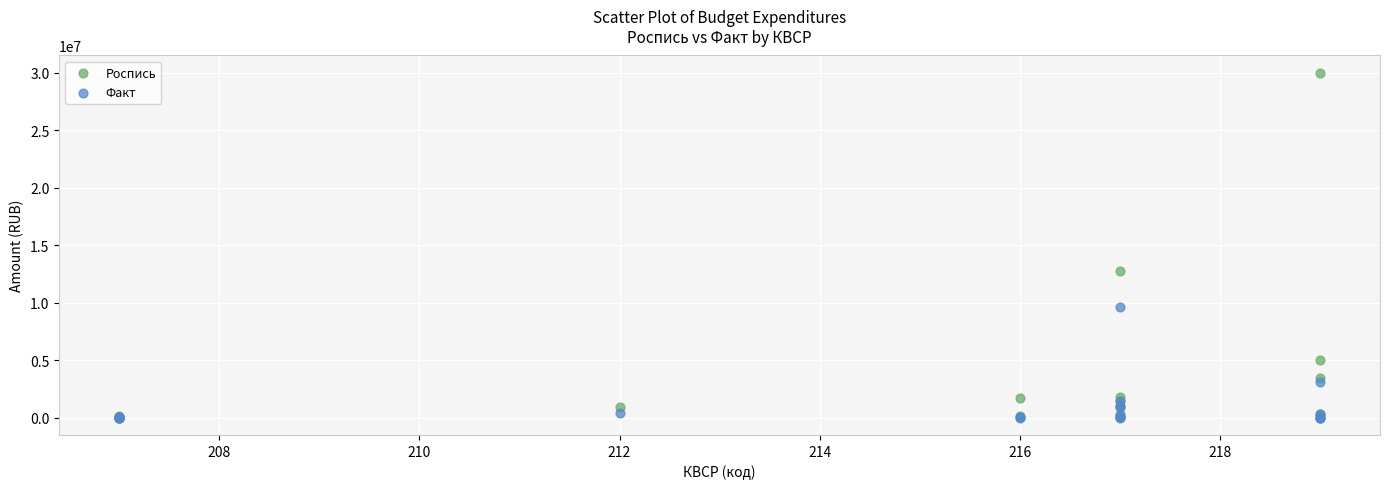

Which series has the widest spread of Y values?

Роспись